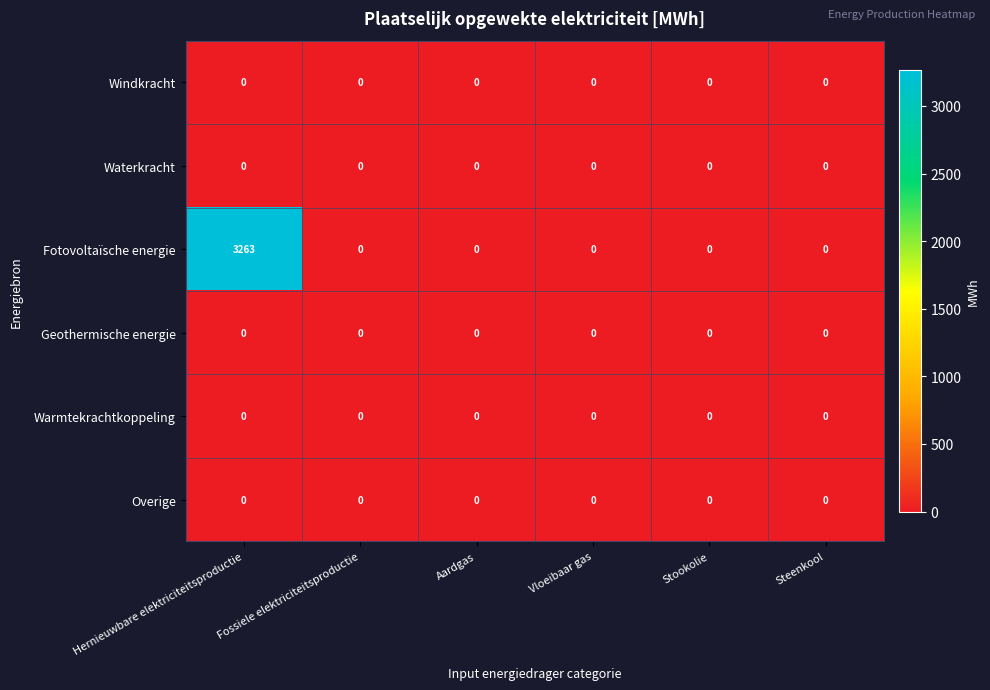

True or false: Waterkracht has a value of 0 at Vloeibaar gas.

True